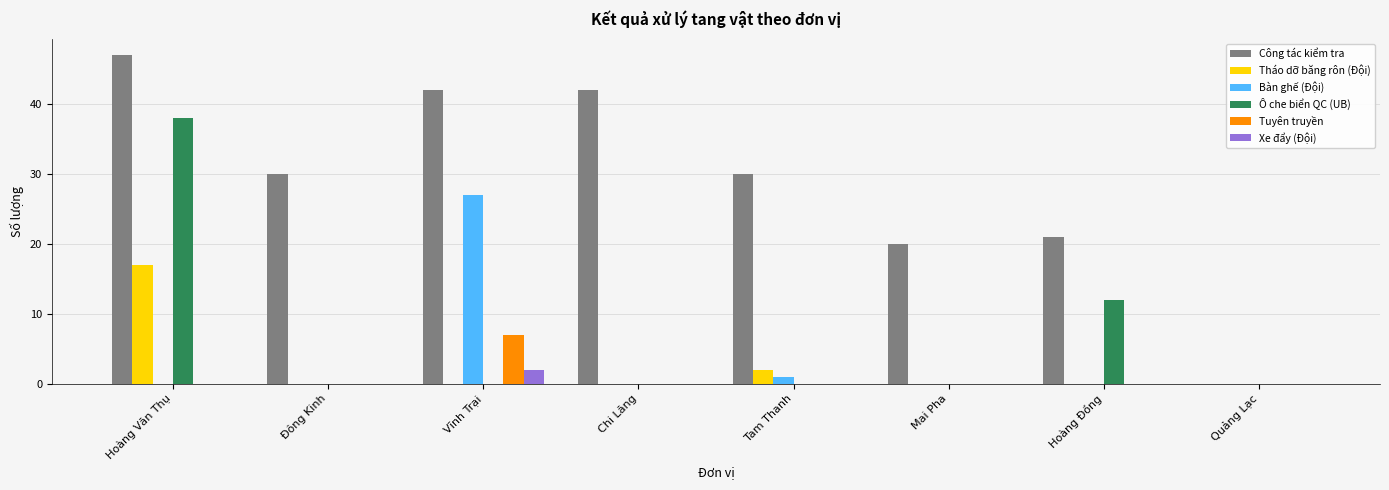

What is the average value of the Tuyên truyền series?

1